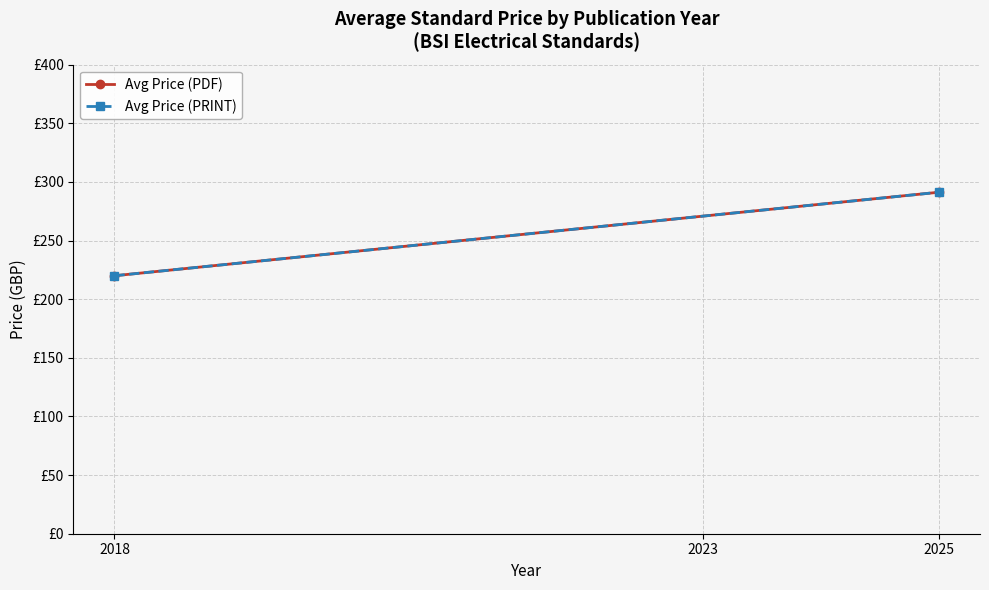

What are all the series names shown in the legend?

Avg Price (PDF), Avg Price (PRINT)